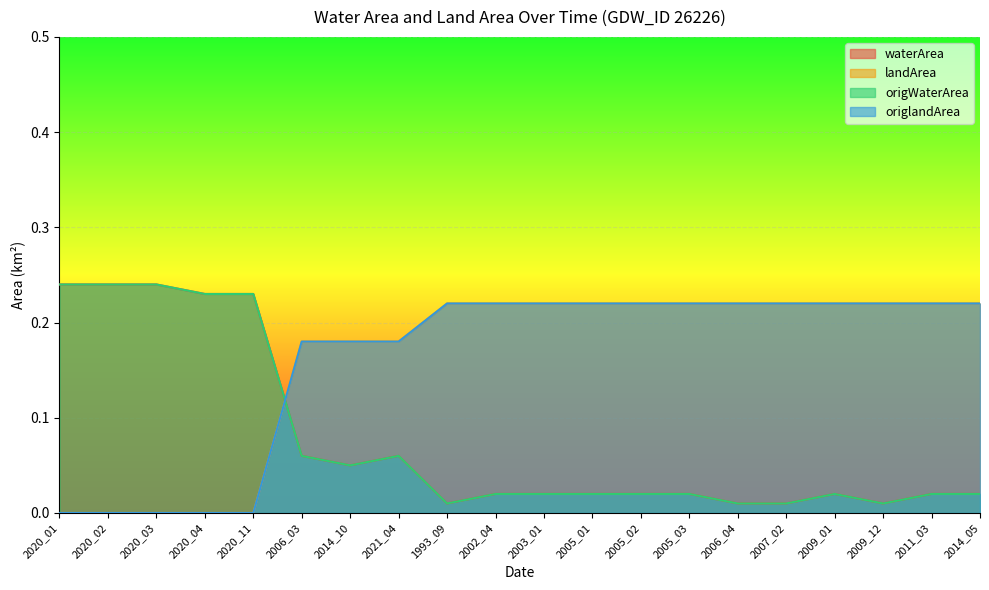

What is the maximum value for waterArea?

0.2